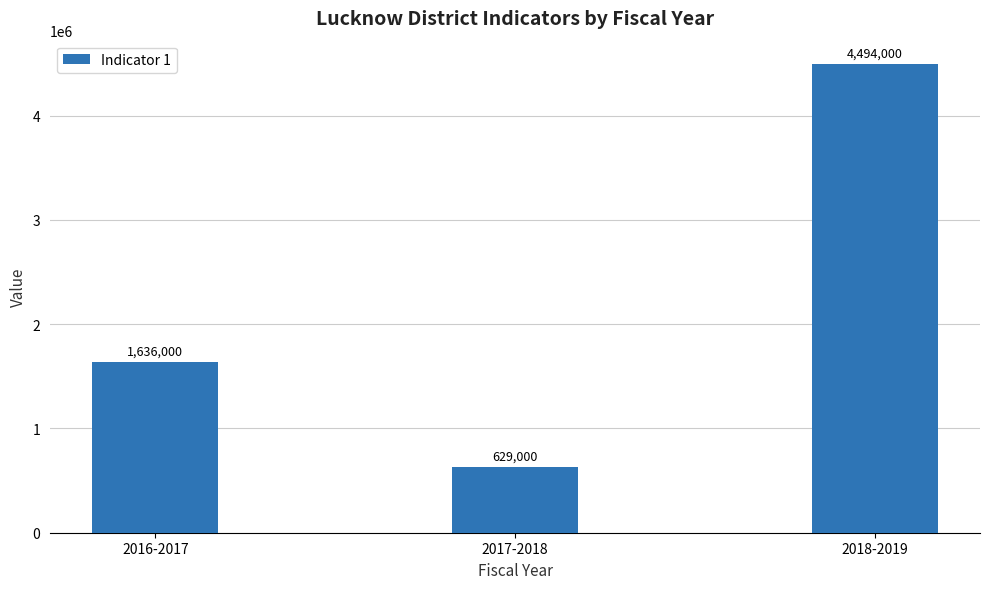

The value at 2016-2017 is 2897272. True or false?

False